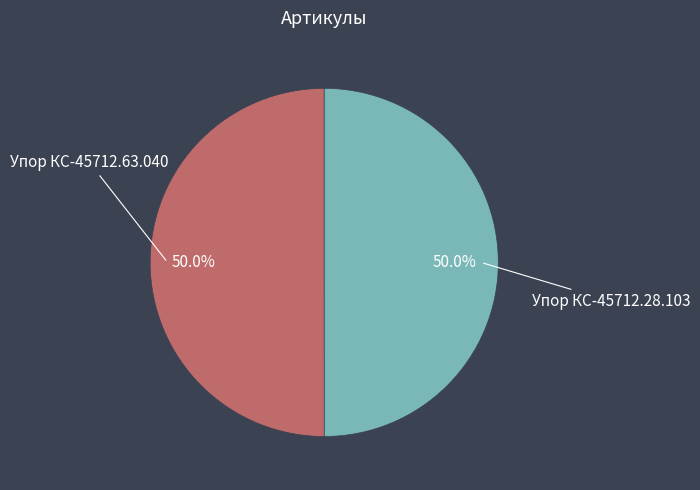

How many slices are in this pie chart?

2